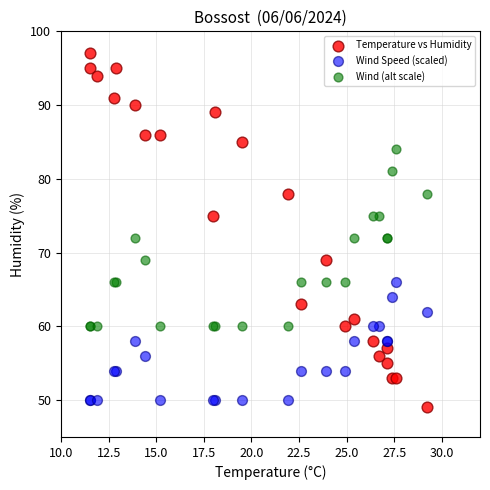

Which series reaches the minimum Y coordinate?

Temperature vs Humidity